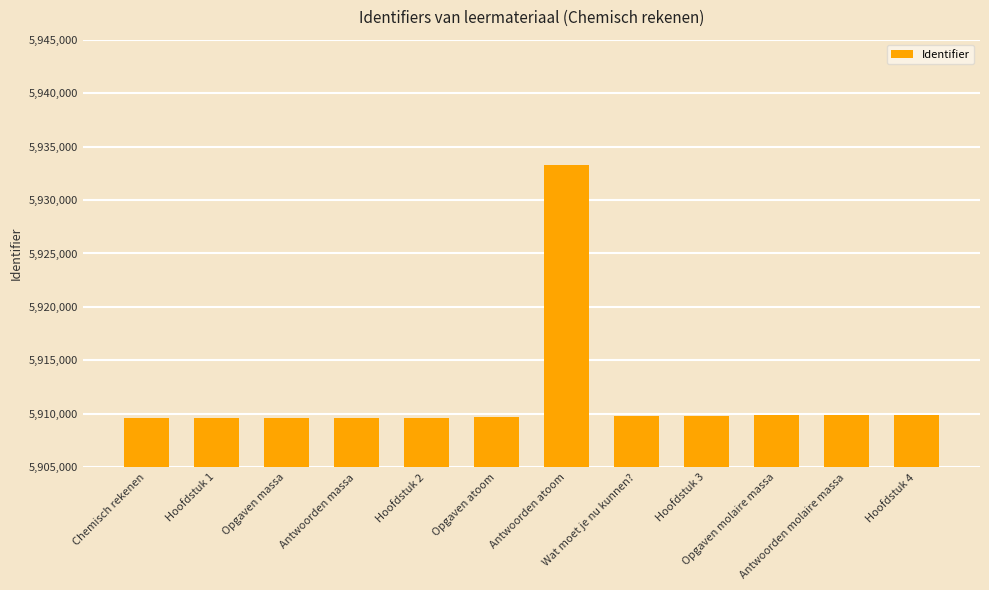

Does the chart contain stacked bars?

No